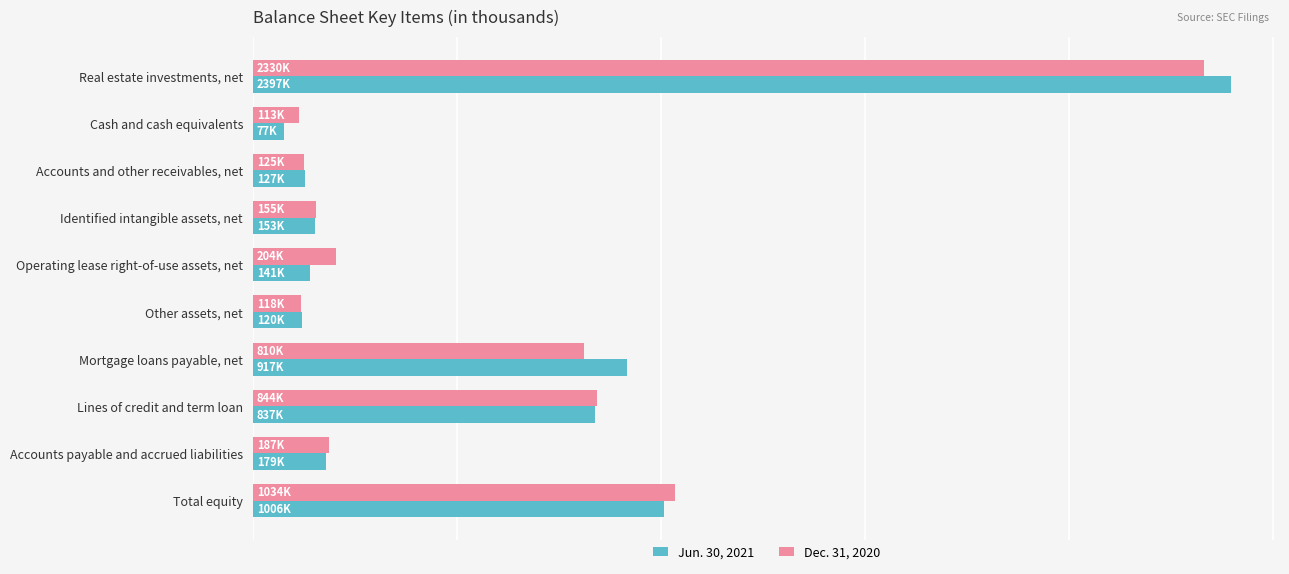

Which label corresponds to the smallest value in the chart?

Cash and cash equivalents